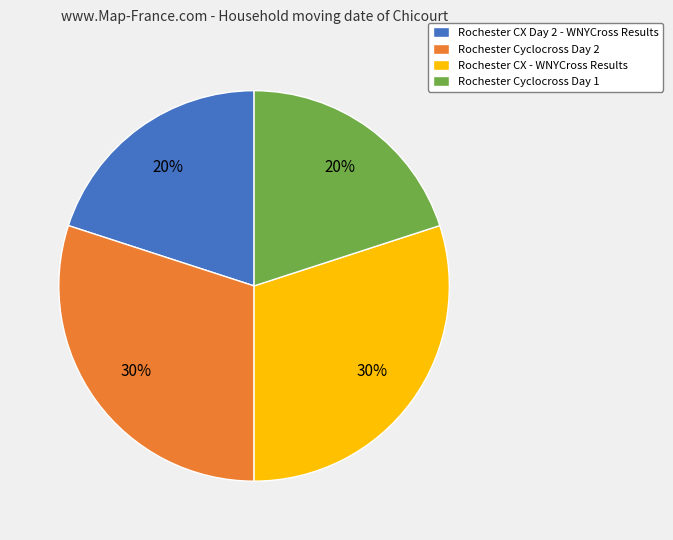

What is the ratio of the value at Rochester Cyclocross Day 2 to the value at Rochester Cyclocross Day 1?

1.5